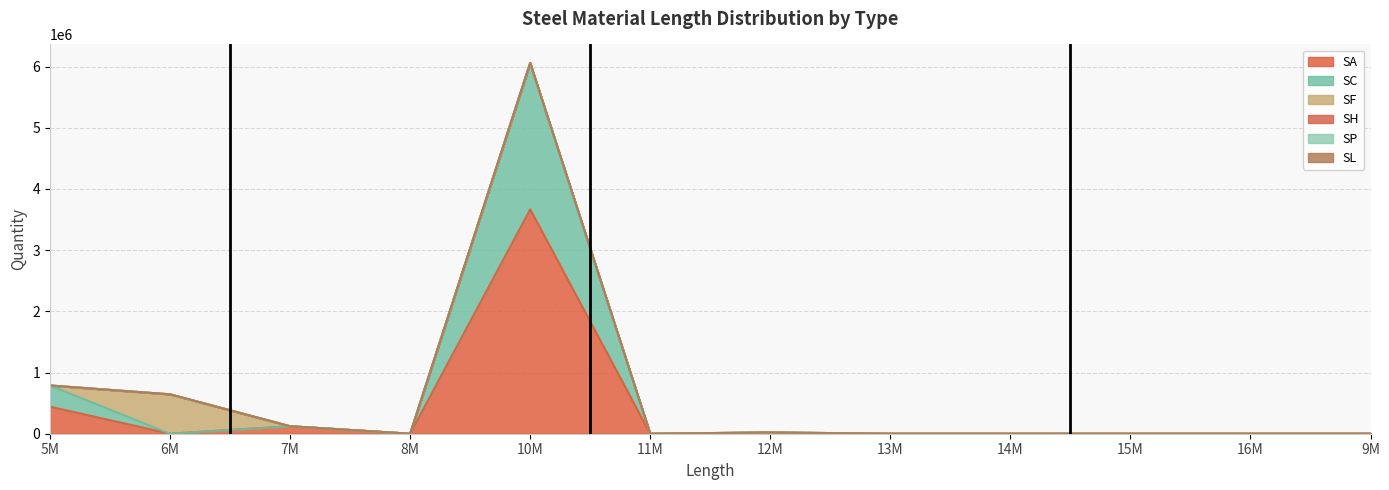

True or false: SP has more than 2 points higher than both neighbors.

False